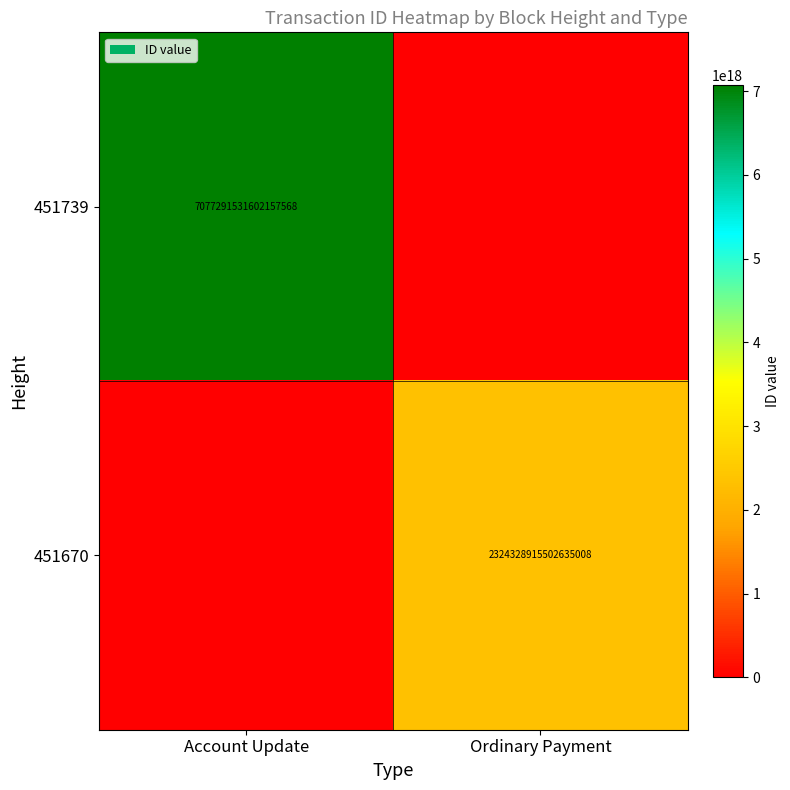

The 451739 series shows 7077291531602157568 at Account Update. True or false?

True